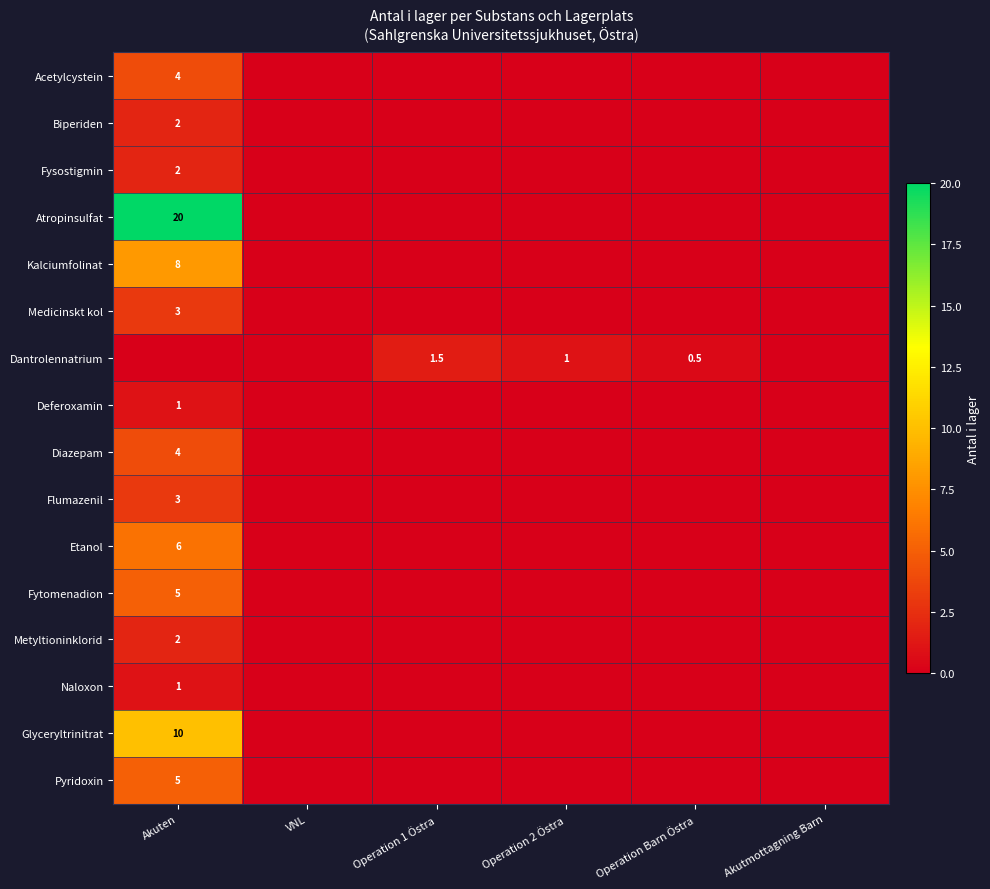

Count the Fysostigmin values in the range 0 to 1.

5